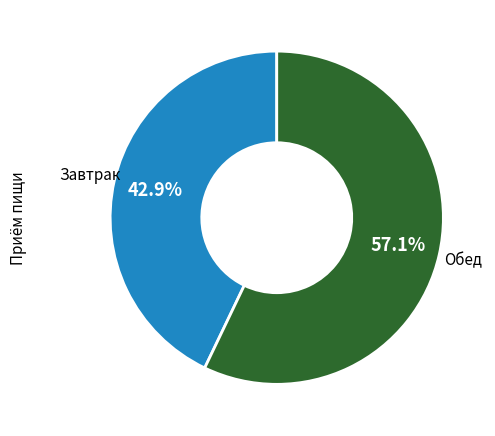

How many segments does this pie chart have?

2